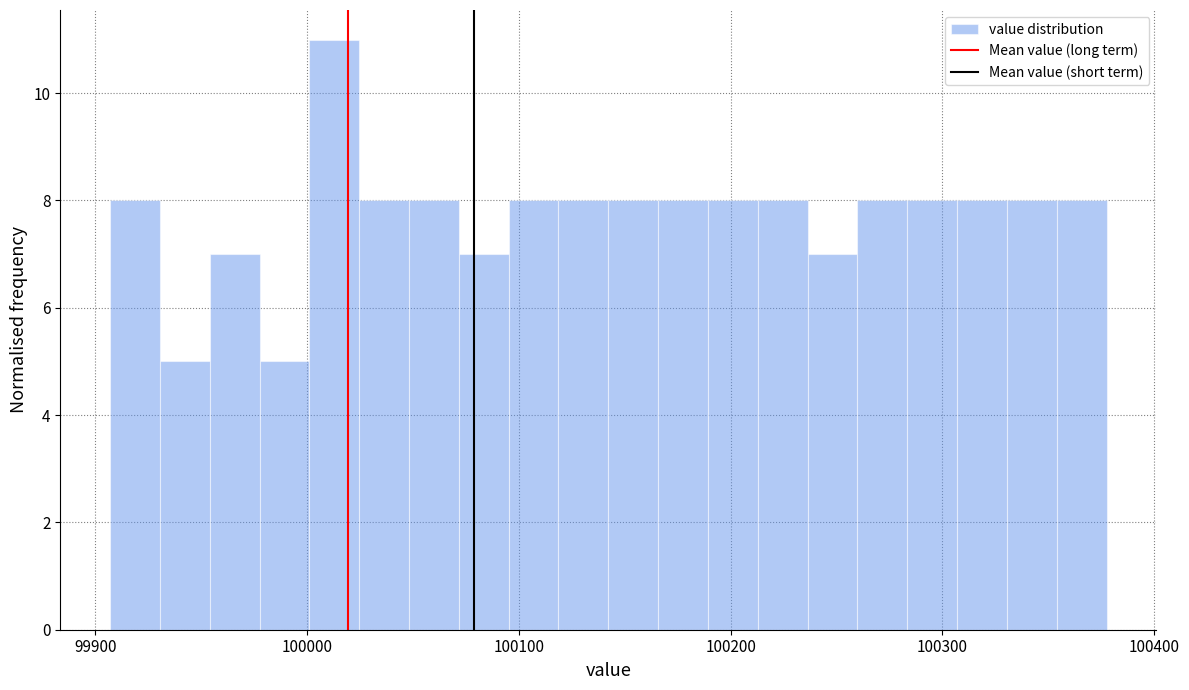

Read against the x-axis, roughly where is the centre of the tallest bar?

100010